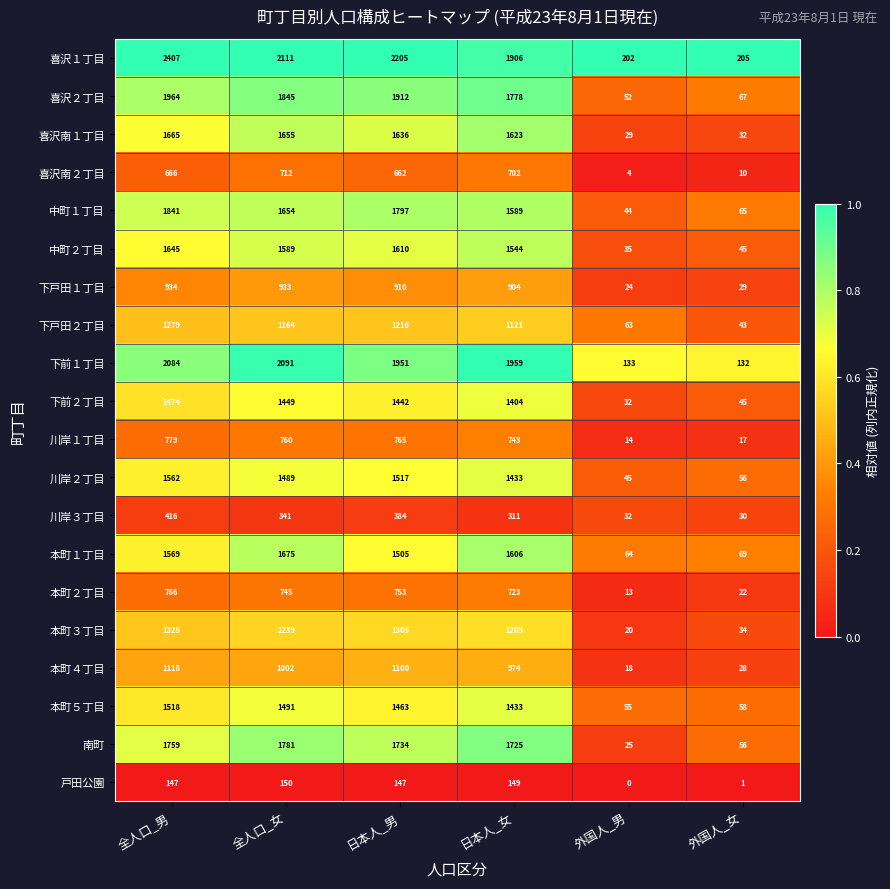

What is the total value across all series at 全人口_女?

25876